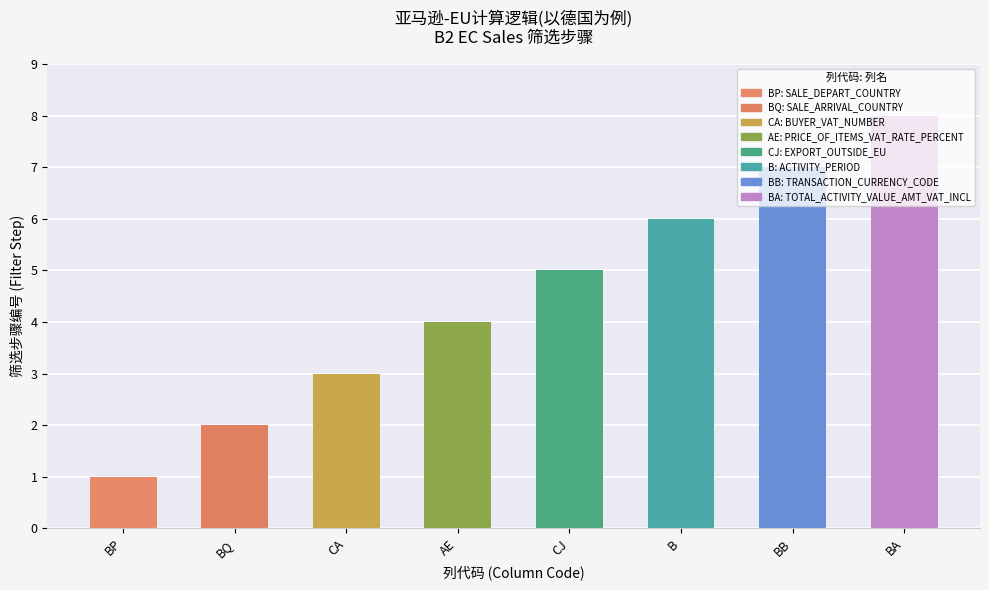

Reading left to right, extract all data points from this chart.

1	2	3	4	5	6	7	8